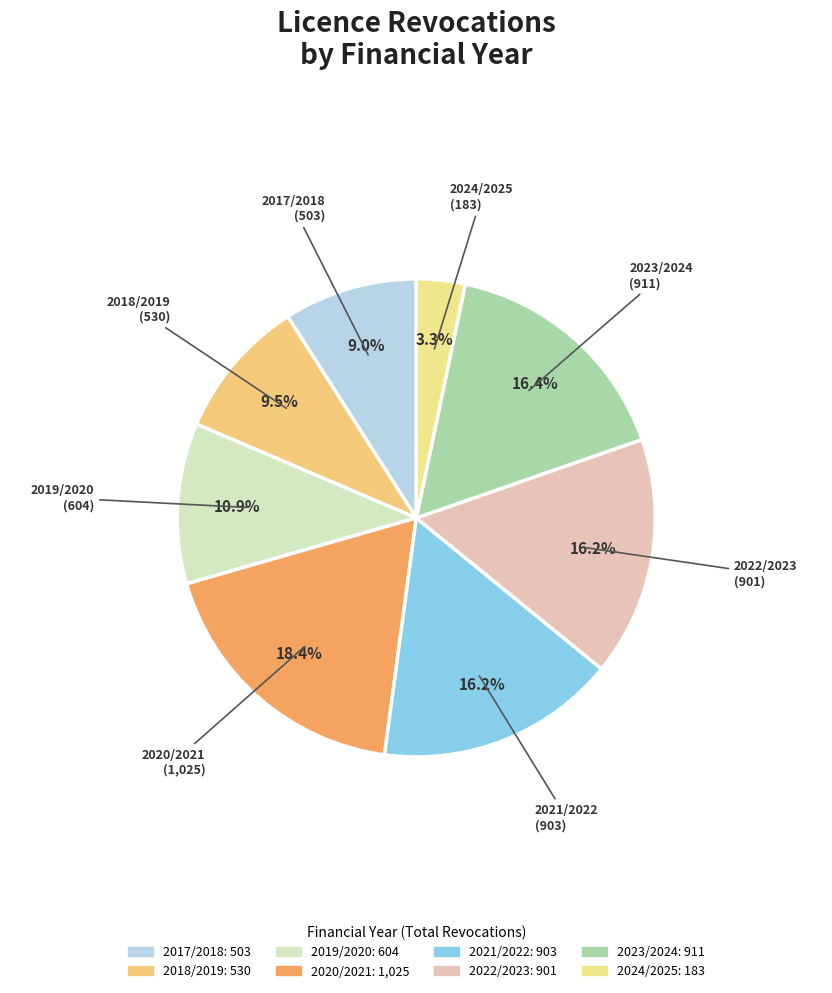

Which has a higher value, 2017/2018 or 2022/2023?

2022/2023